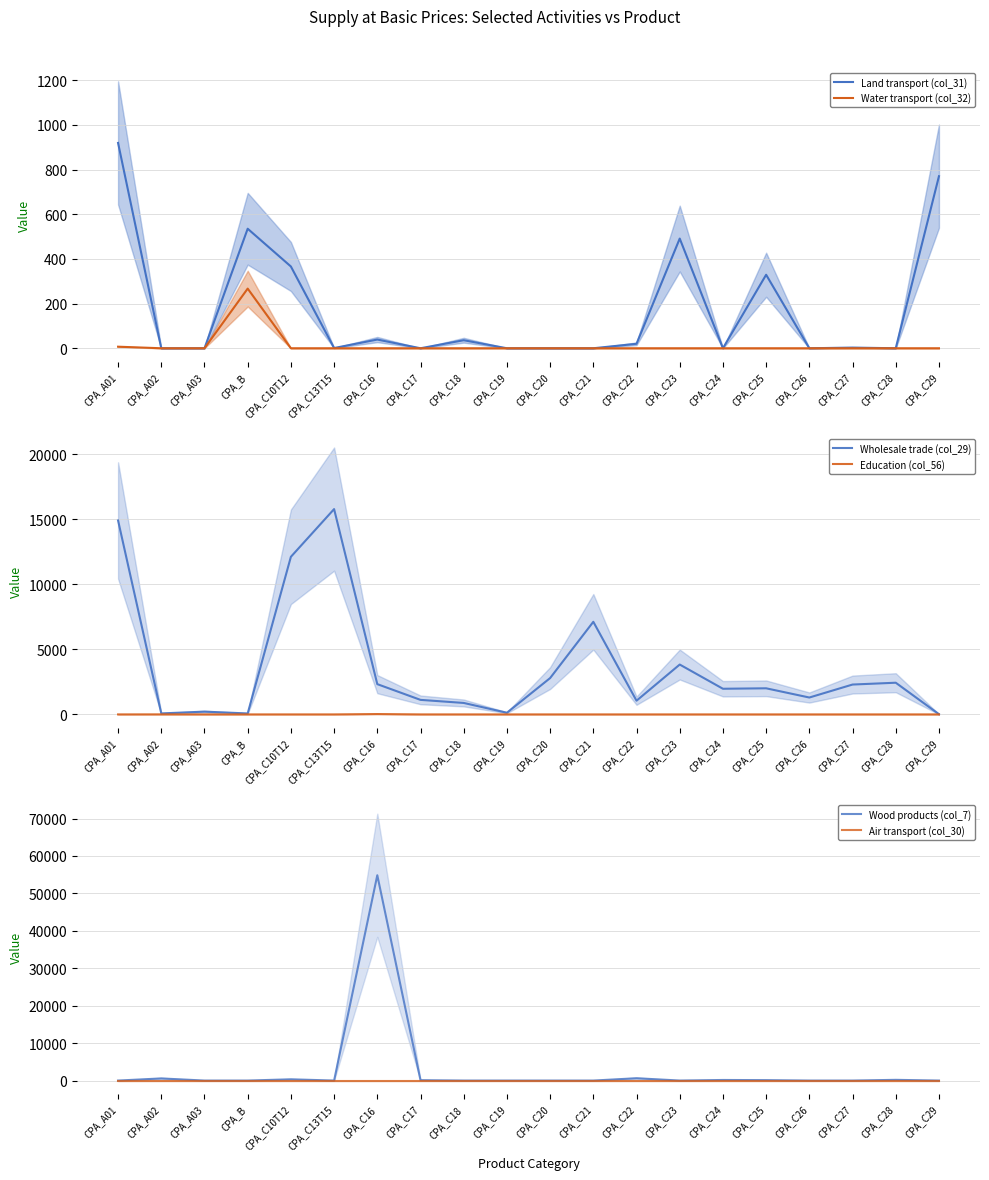

Where is Air transport (col_30) nearest to the value 0?

CPA_A01